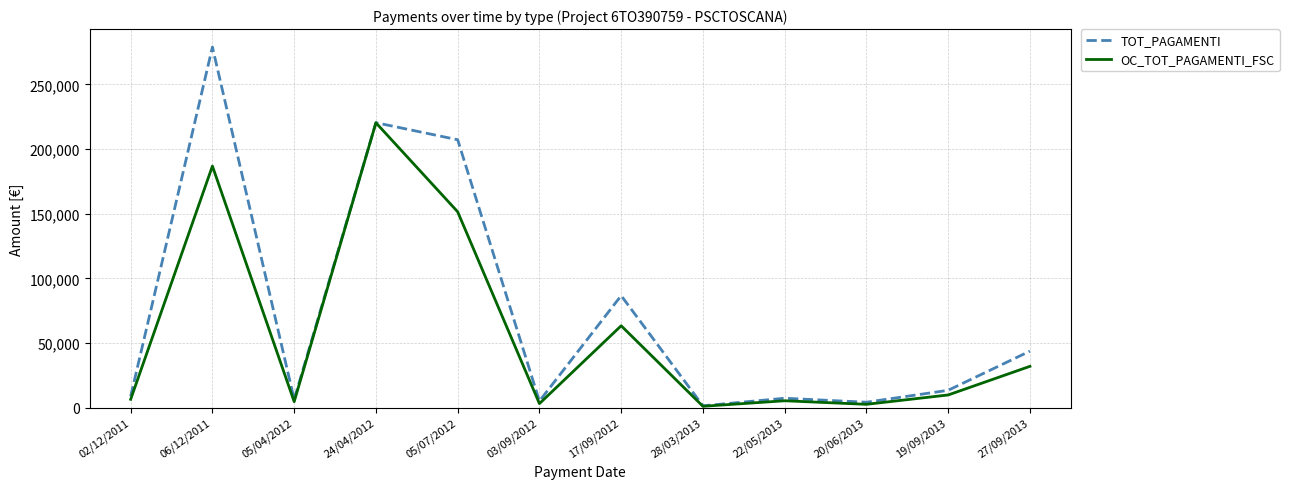

At which category is the sum across all series the highest?

06/12/2011